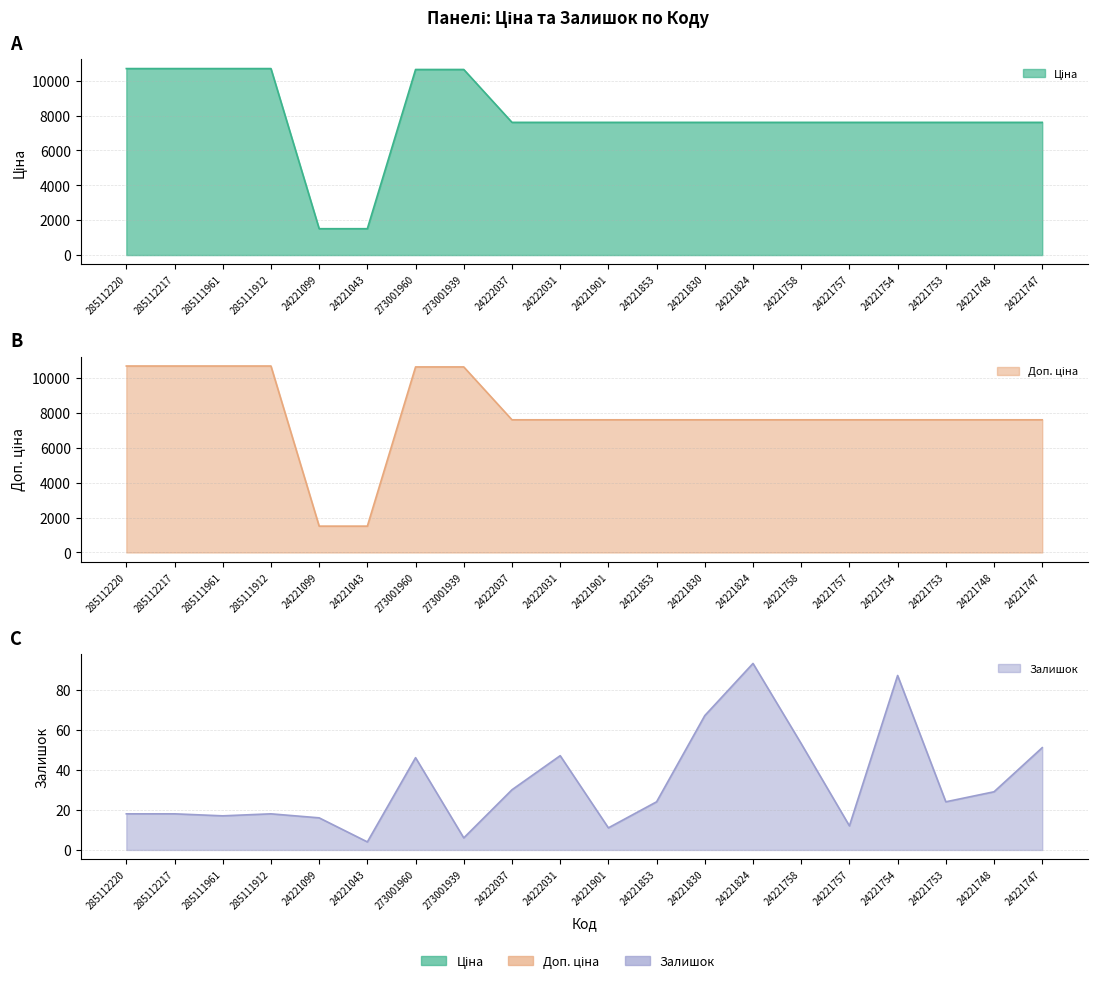

Where is Доп. ціна nearest to the value 6100?

24222037